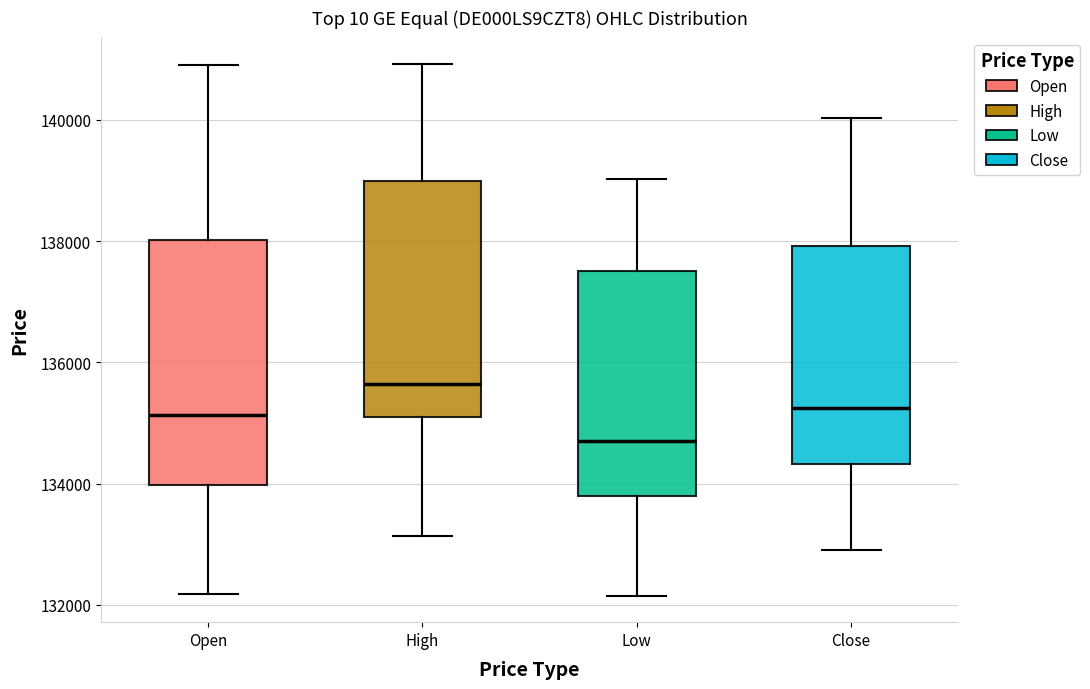

Where does the median line of the box for High sit on the y-axis? The values are not printed on the chart, so give them approximately, as read against the axis.

135600